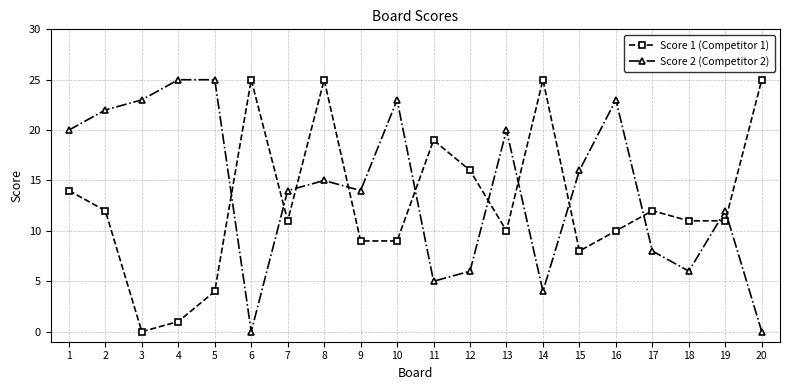

True or false: Score 2 (Competitor 2) has more than 1 points higher than both neighbors.

True